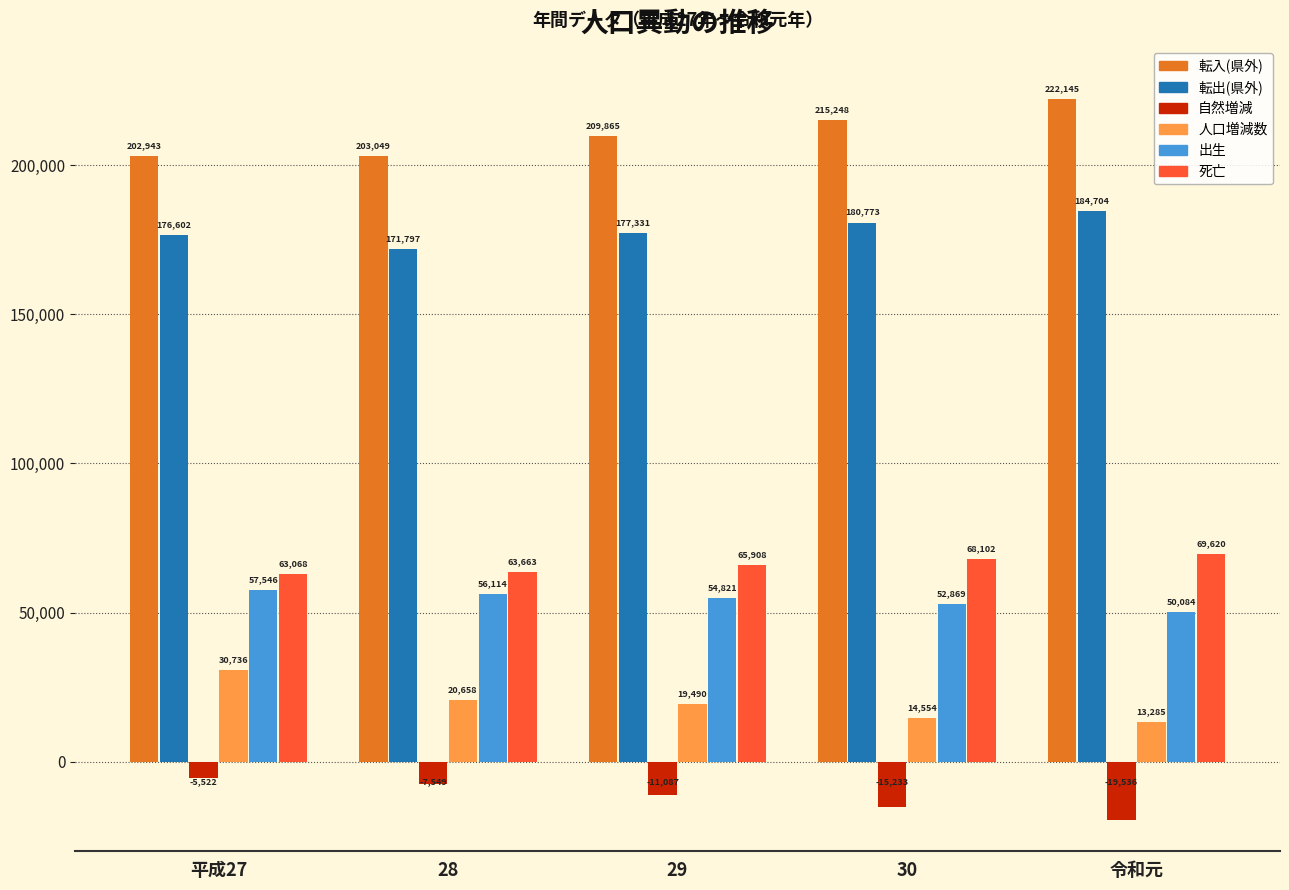

True or false: 人口増減数 has a value of 13285 at 令和元.

True